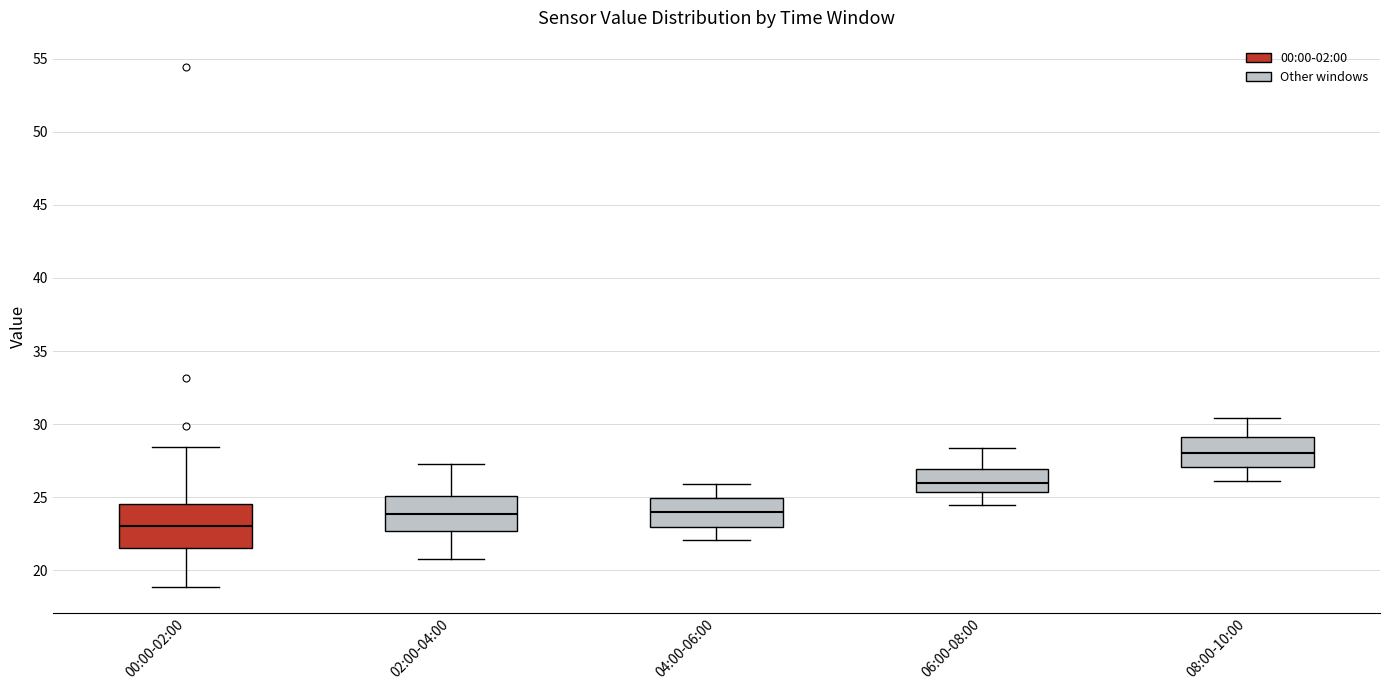

Reading left to right, transcribe this box plot: for each box, give where its median line is, the range the box spans, and where its two whiskers end, as read against the y-axis. The values are not printed on the chart, so give them approximately, as read against the axis.

00:00-02:00: median 23.0, box 21.5 to 24.5, whiskers 19.0 to 28.5
02:00-04:00: median 24.0, box 22.5 to 25.0, whiskers 21.0 to 27.5
04:00-06:00: median 24.0, box 23.0 to 25.0, whiskers 22.0 to 26.0
06:00-08:00: median 26.0, box 25.5 to 27.0, whiskers 24.5 to 28.5
08:00-10:00: median 28.0, box 27.0 to 29.0, whiskers 26.0 to 30.5